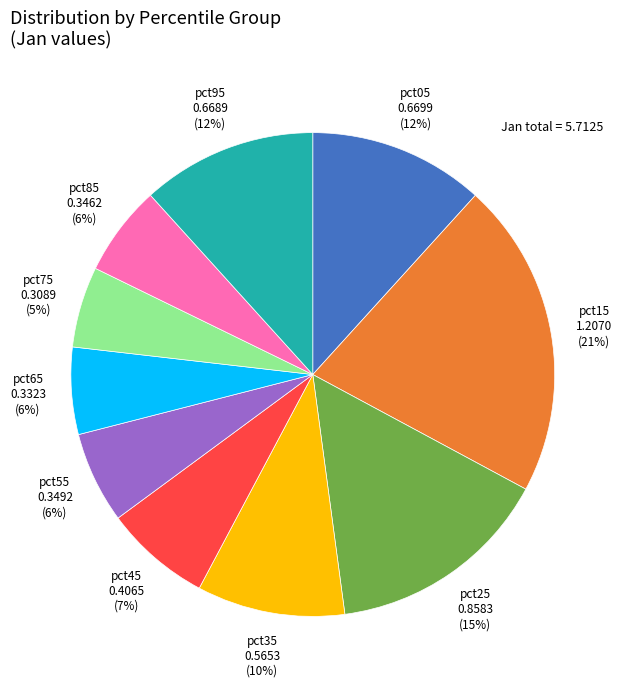

To the nearest percent, what is the difference between the largest and smallest slice percentages?

16%